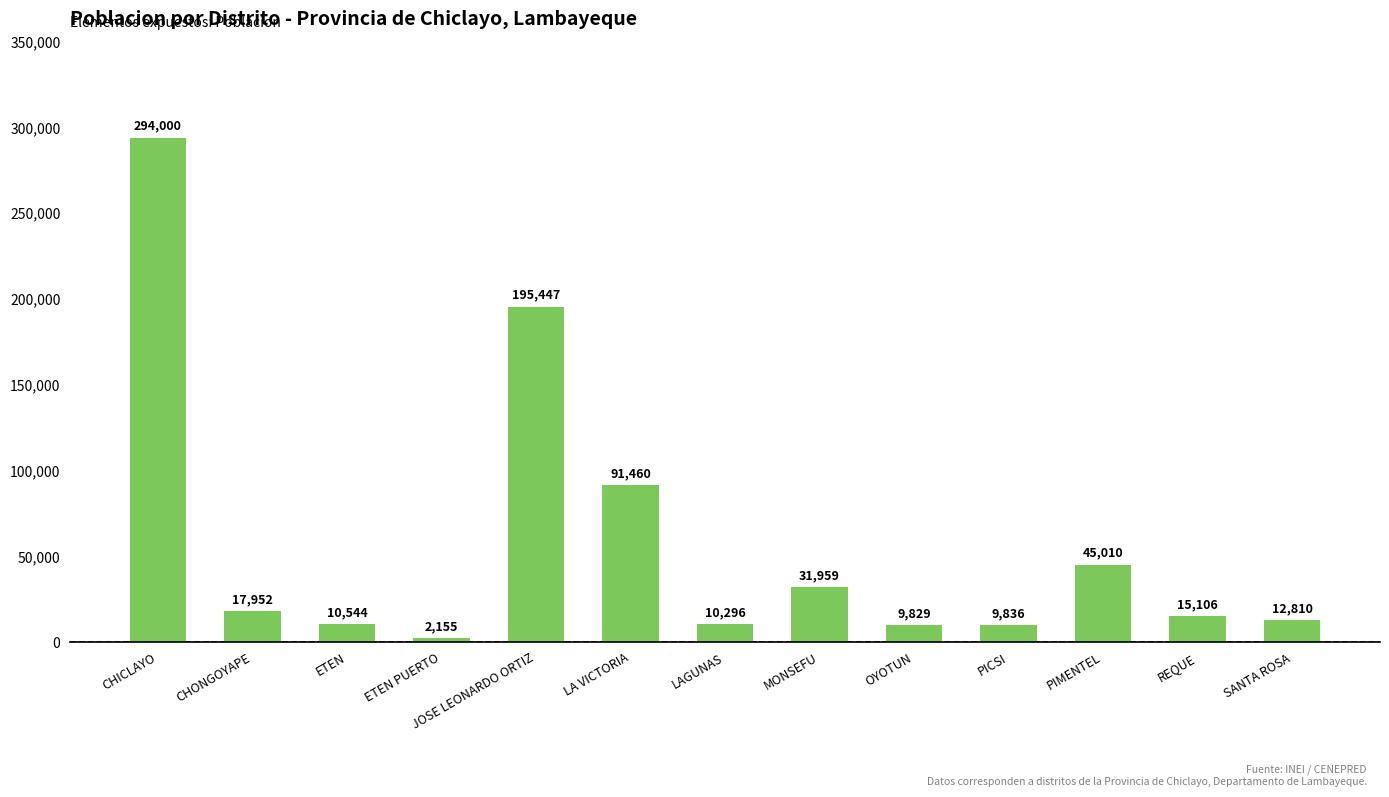

Approximately how many times larger is the value at REQUE compared to OYOTUN?

1.5